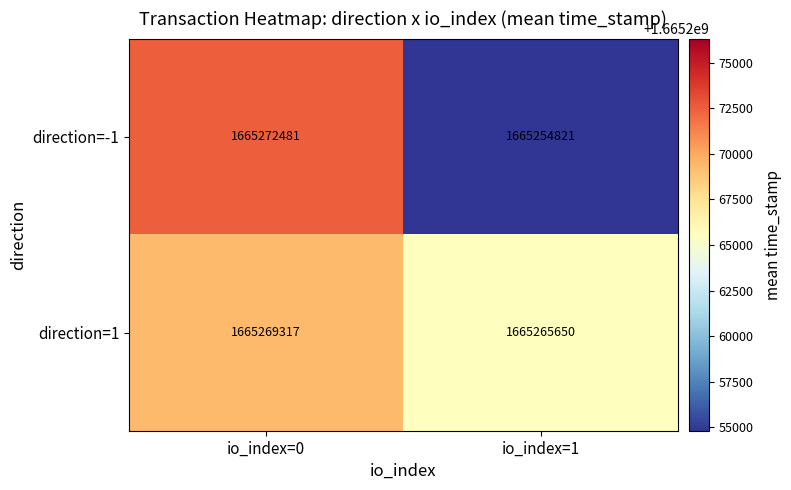

Between io_index=0 and io_index=1, which series saw the biggest shift?

direction=-1